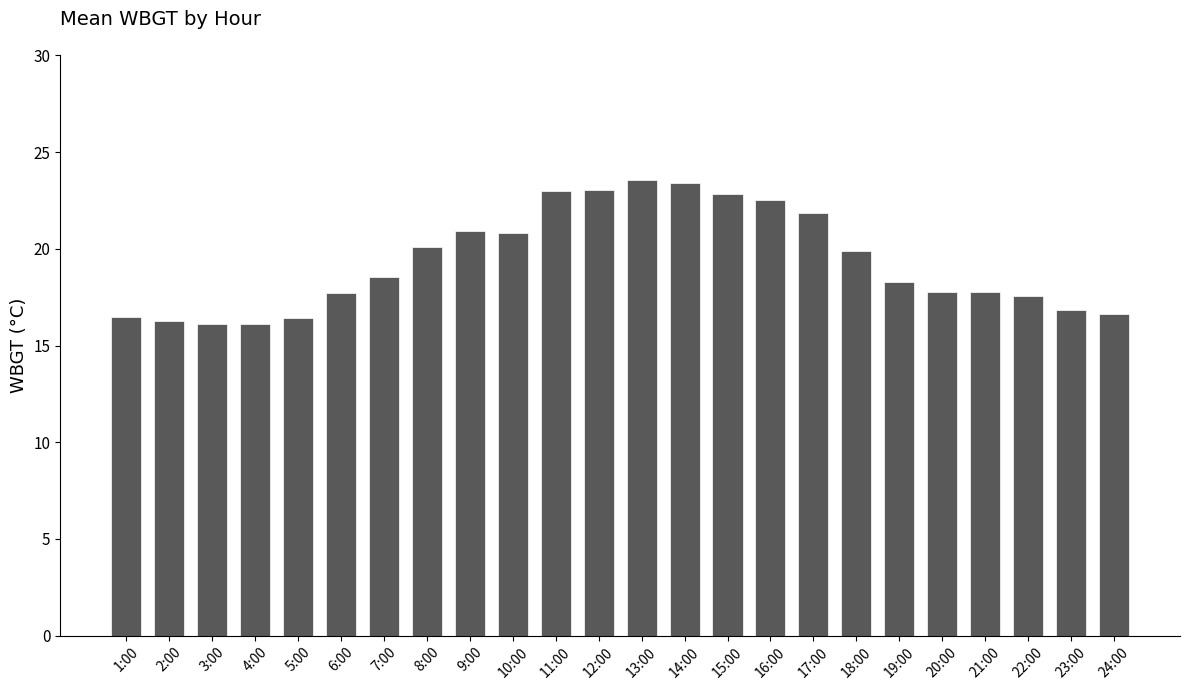

Approximately how many times larger is the value at 19:00 compared to 18:00?

0.9